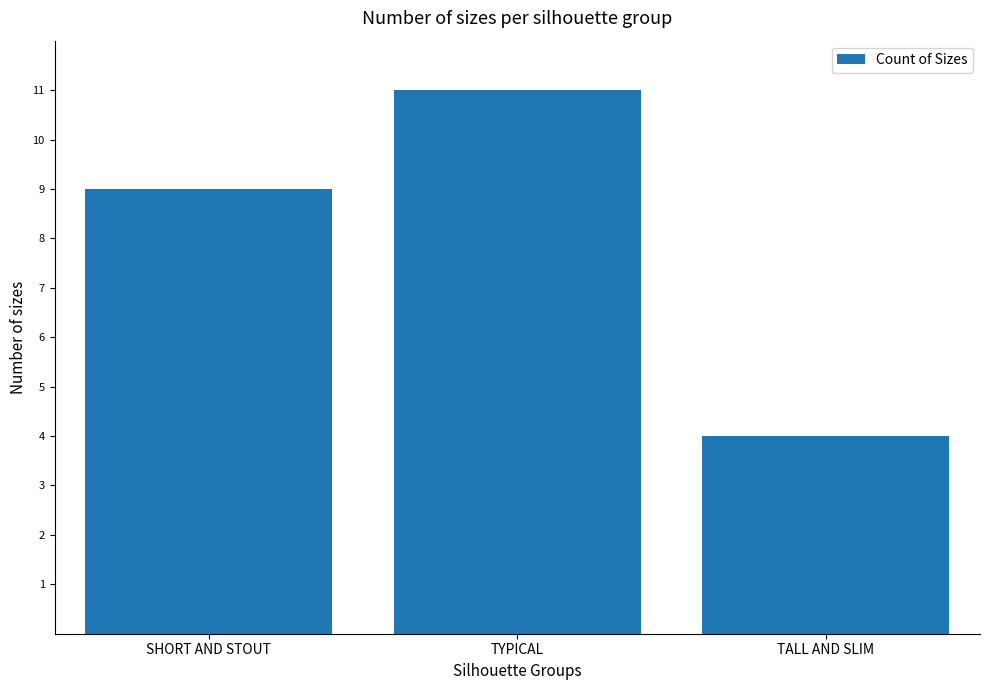

Which category has the lowest value across all series?

TALL AND SLIM